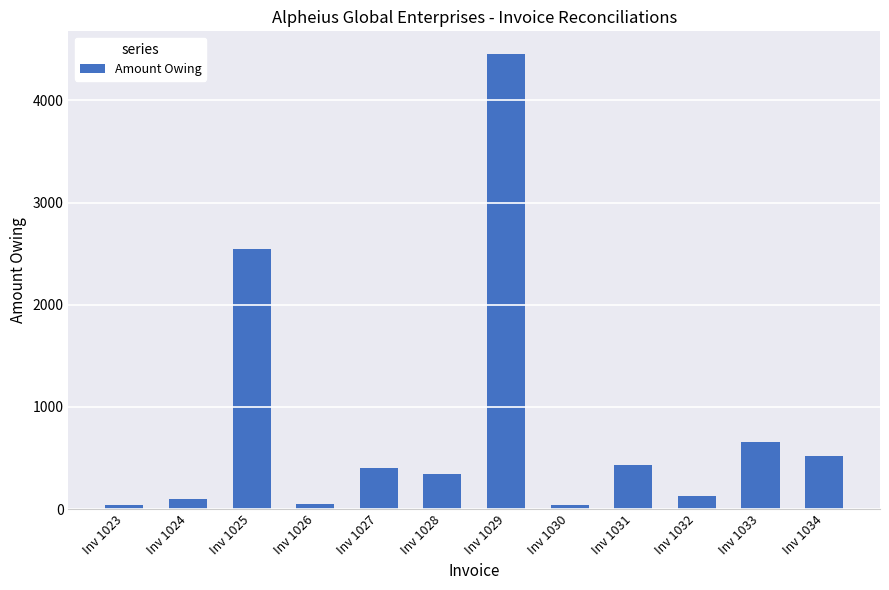

What is the minimum value shown in the chart?

43.8